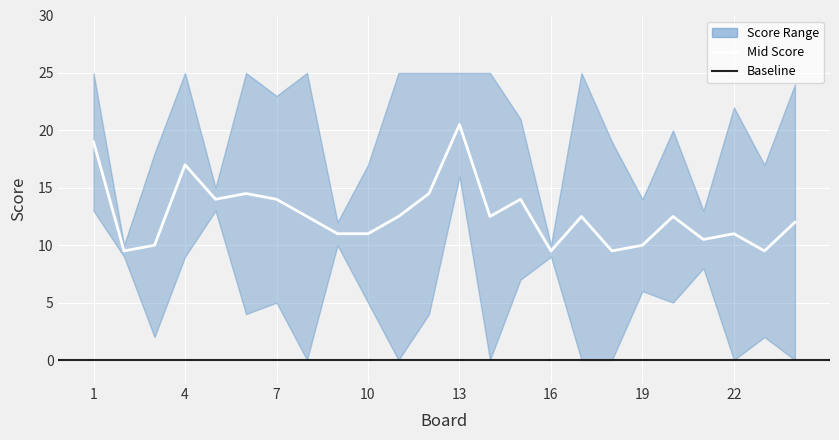

Reading left to right, what are all the values shown in this chart?

Score 1: 25	9	18	9	13	4	5	25	10	5	25	25	16	0	7	9	25	19	6	5	8	0	2	24
Score 2: 13	10	2	25	15	25	23	0	12	17	0	4	25	25	21	10	0	0	14	20	13	22	17	0